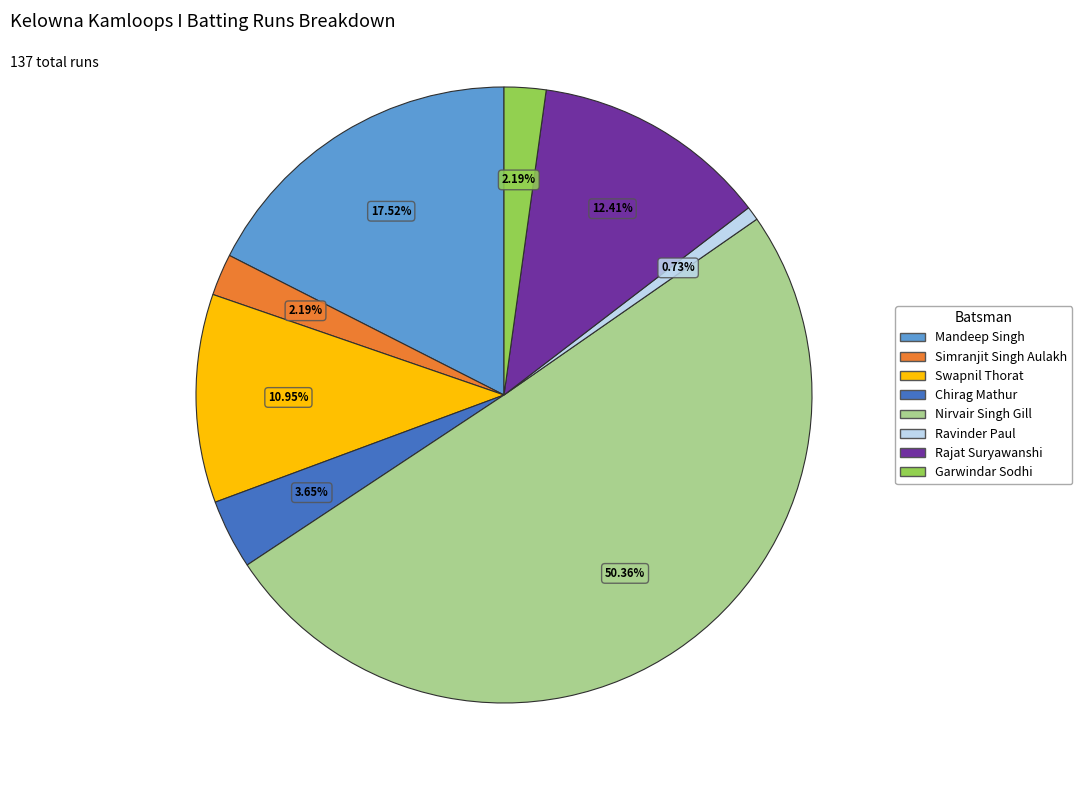

How many segments does this pie chart have?

8